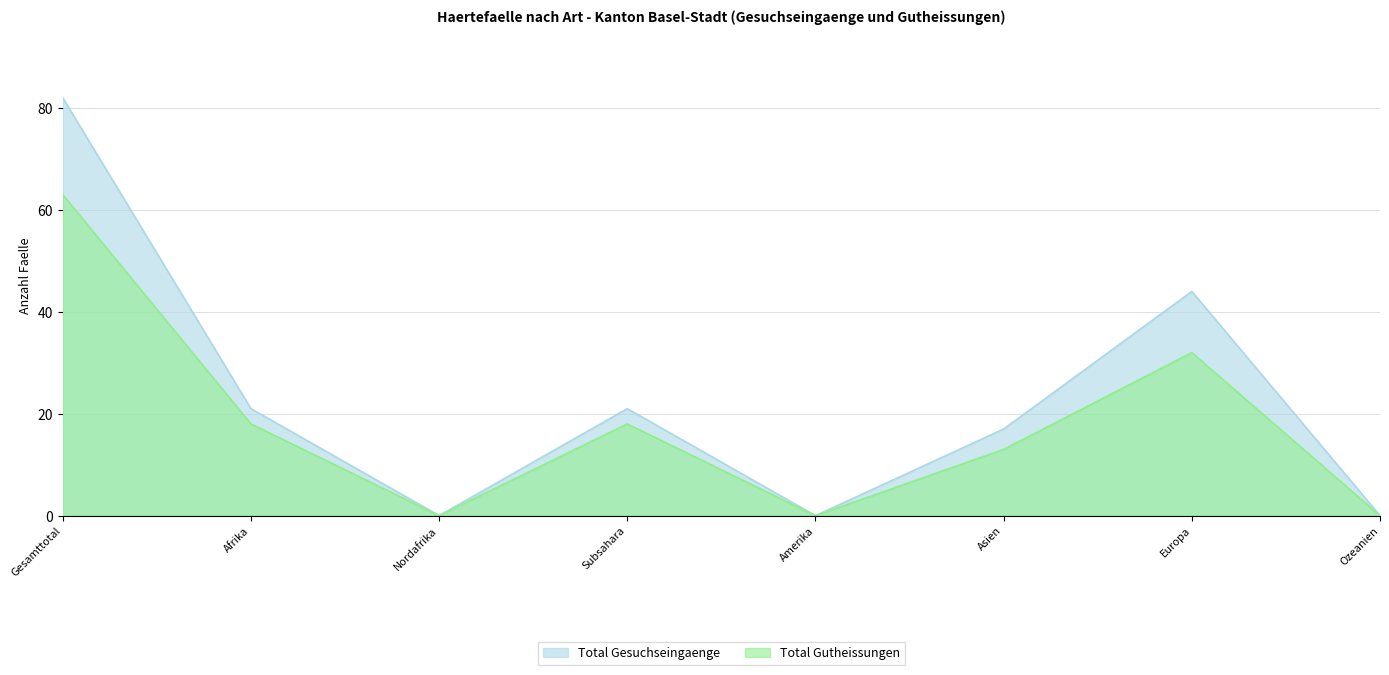

How many values in Total Gutheissungen are above zero?

5